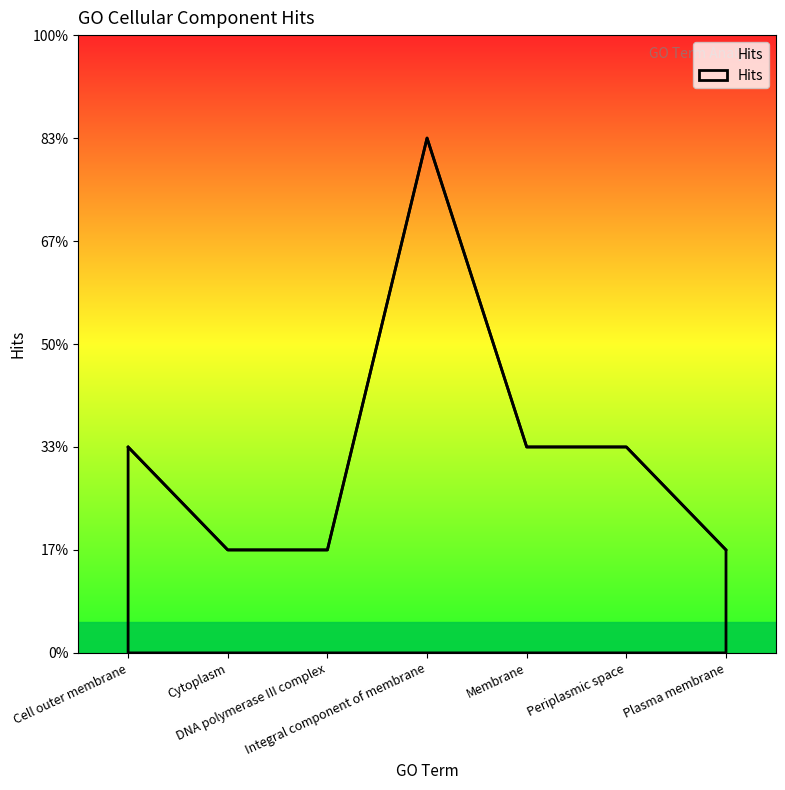

How many values are between 1 and 2?

6